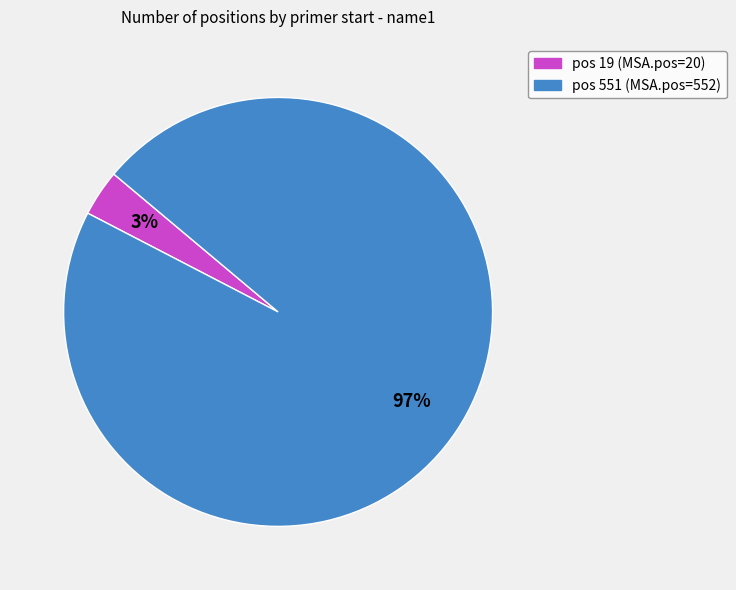

To the nearest percent, what is the average slice percentage?

50%